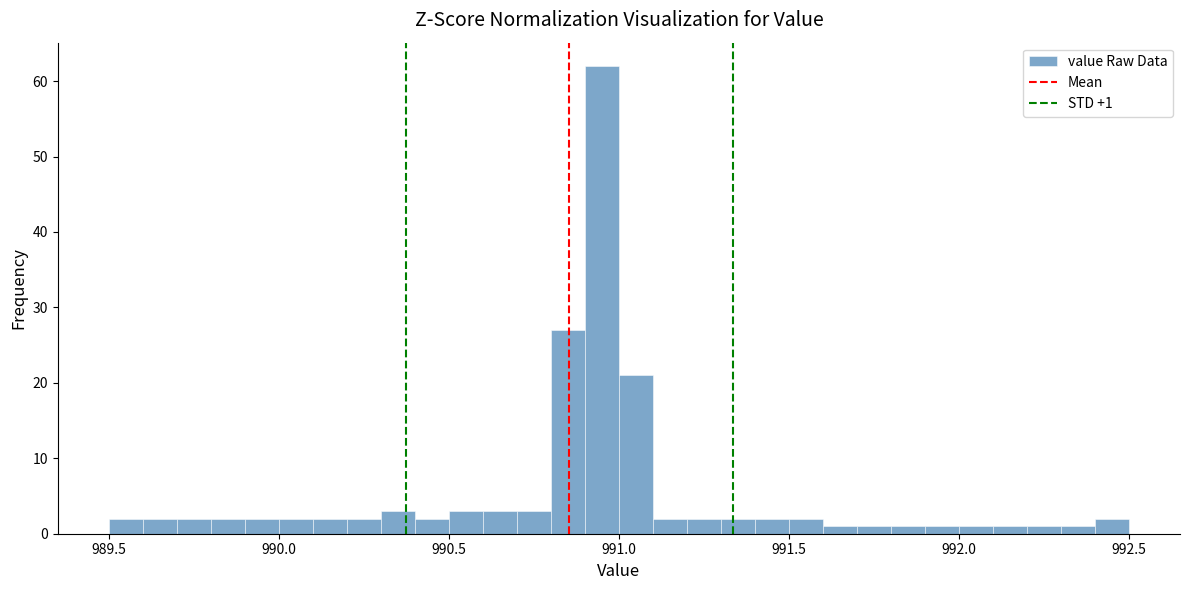

Read against the x-axis, roughly where is the centre of the tallest bar?

990.95